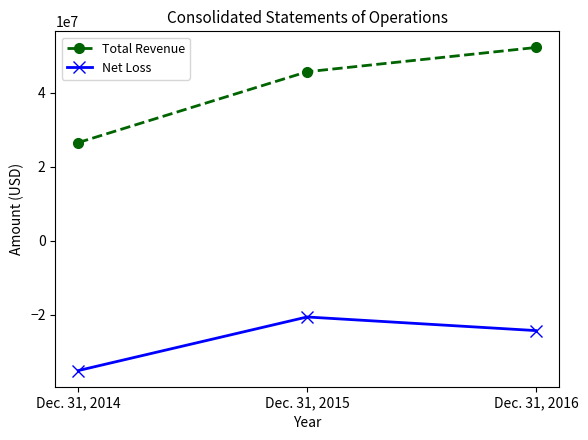

What is the difference between the maximum and second lowest values in the Total Revenue series?

6563946